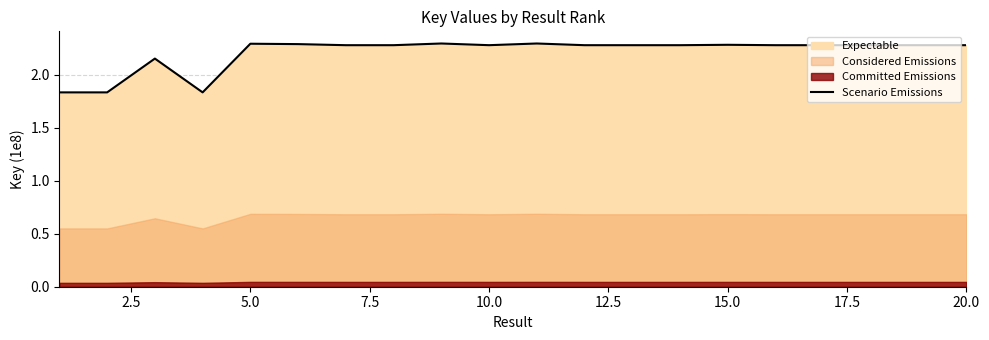

Reading right to left, transcribe all the data shown in this chart.

2.3	2.3	2.3	2.3	2.3	2.3	2.3	2.3	2.3	2.3	2.3	2.3	2.3	2.3	2.3	2.3	1.8	2.2	1.8	1.8